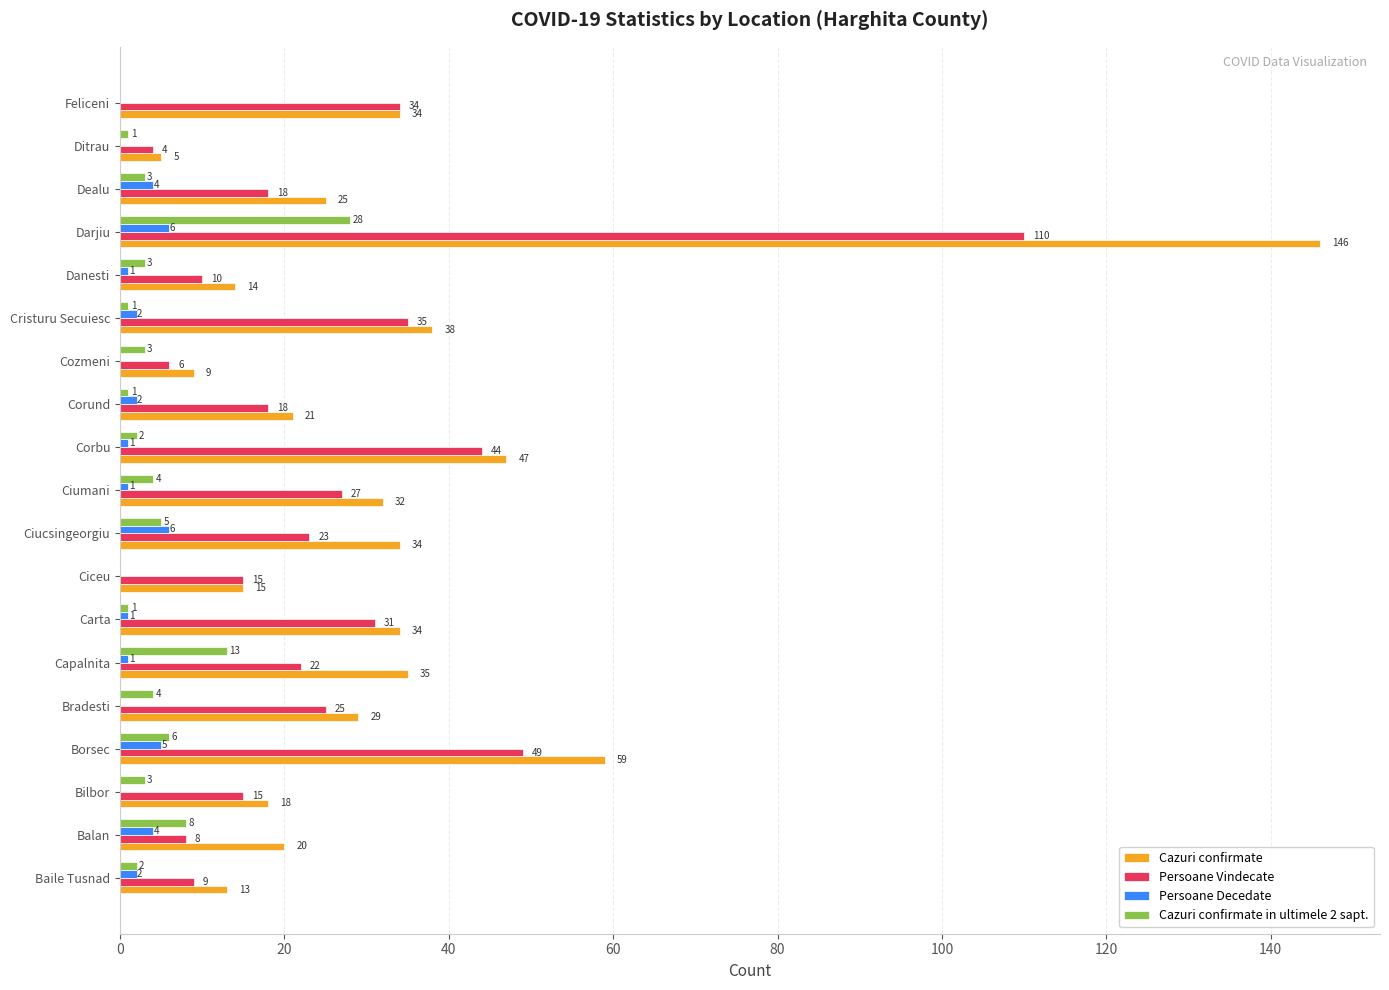

At which category is the sum across all series the highest?

Darjiu